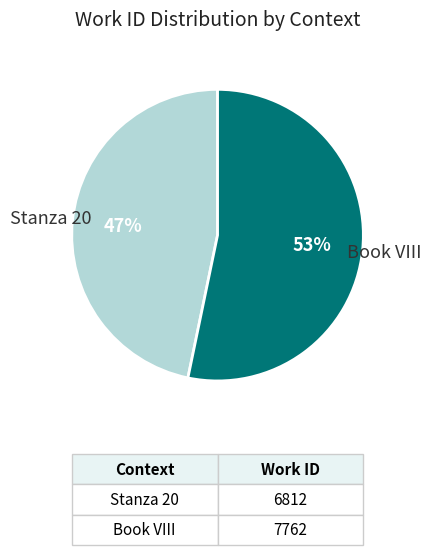

Is there any slice that represents more than half of the pie?

Yes